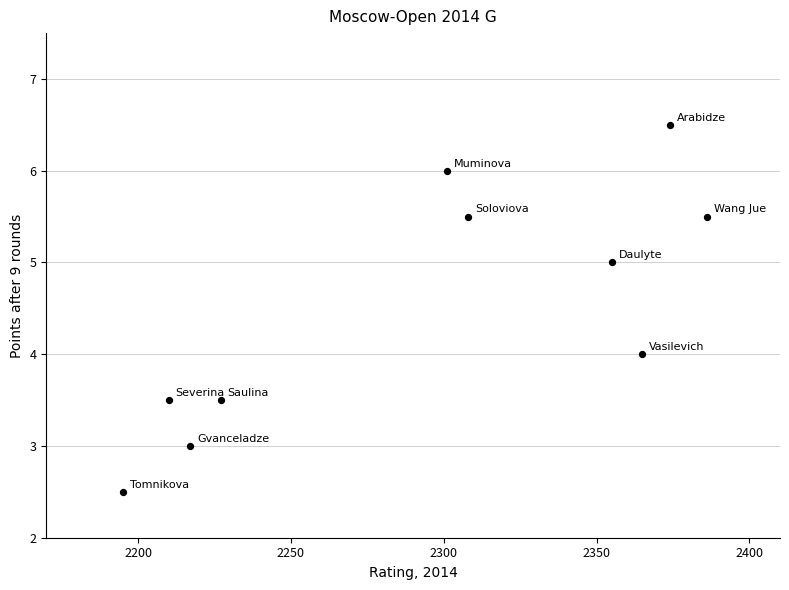

What is the range of X values (max minus min)?

191.0